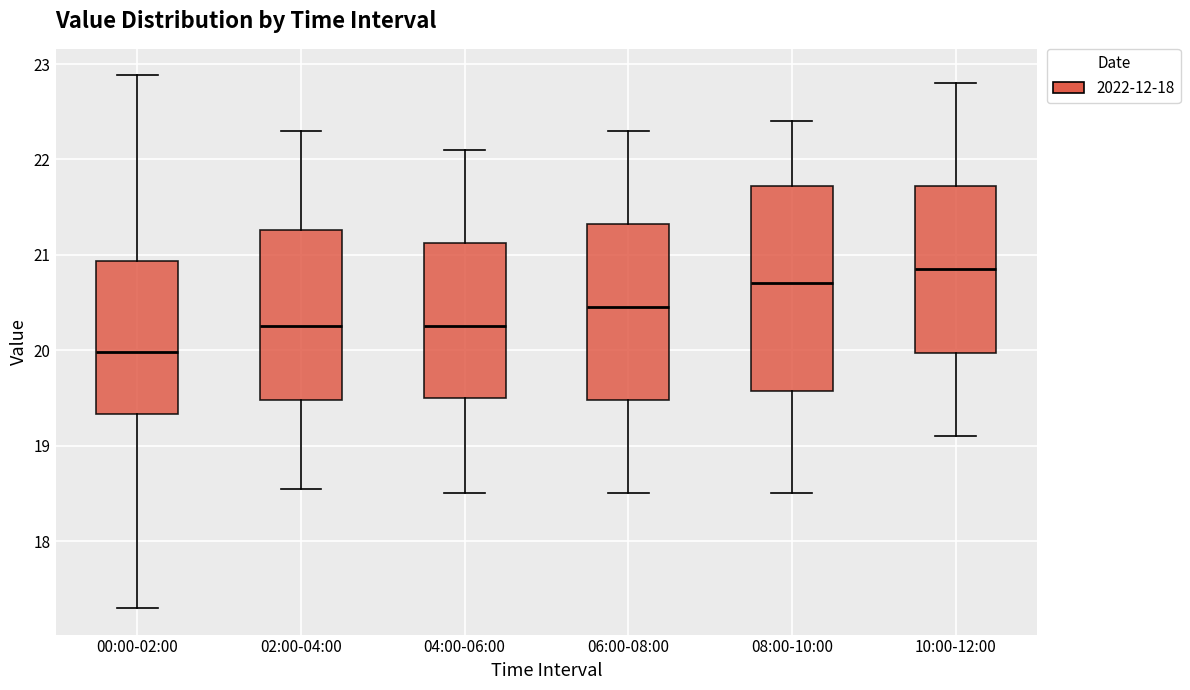

Reading left to right, read every box against the y-axis: the position of its median line, the range the box covers, and the ends of its whiskers. The values are not printed on the chart, so give them approximately, as read against the axis.

00:00-02:00: median 20.0, box 19.3 to 20.9, whiskers 17.3 to 22.9
02:00-04:00: median 20.3, box 19.5 to 21.3, whiskers 18.6 to 22.3
04:00-06:00: median 20.3, box 19.5 to 21.1, whiskers 18.5 to 22.1
06:00-08:00: median 20.5, box 19.5 to 21.3, whiskers 18.5 to 22.3
08:00-10:00: median 20.7, box 19.6 to 21.7, whiskers 18.5 to 22.4
10:00-12:00: median 20.9, box 20.0 to 21.7, whiskers 19.1 to 22.8